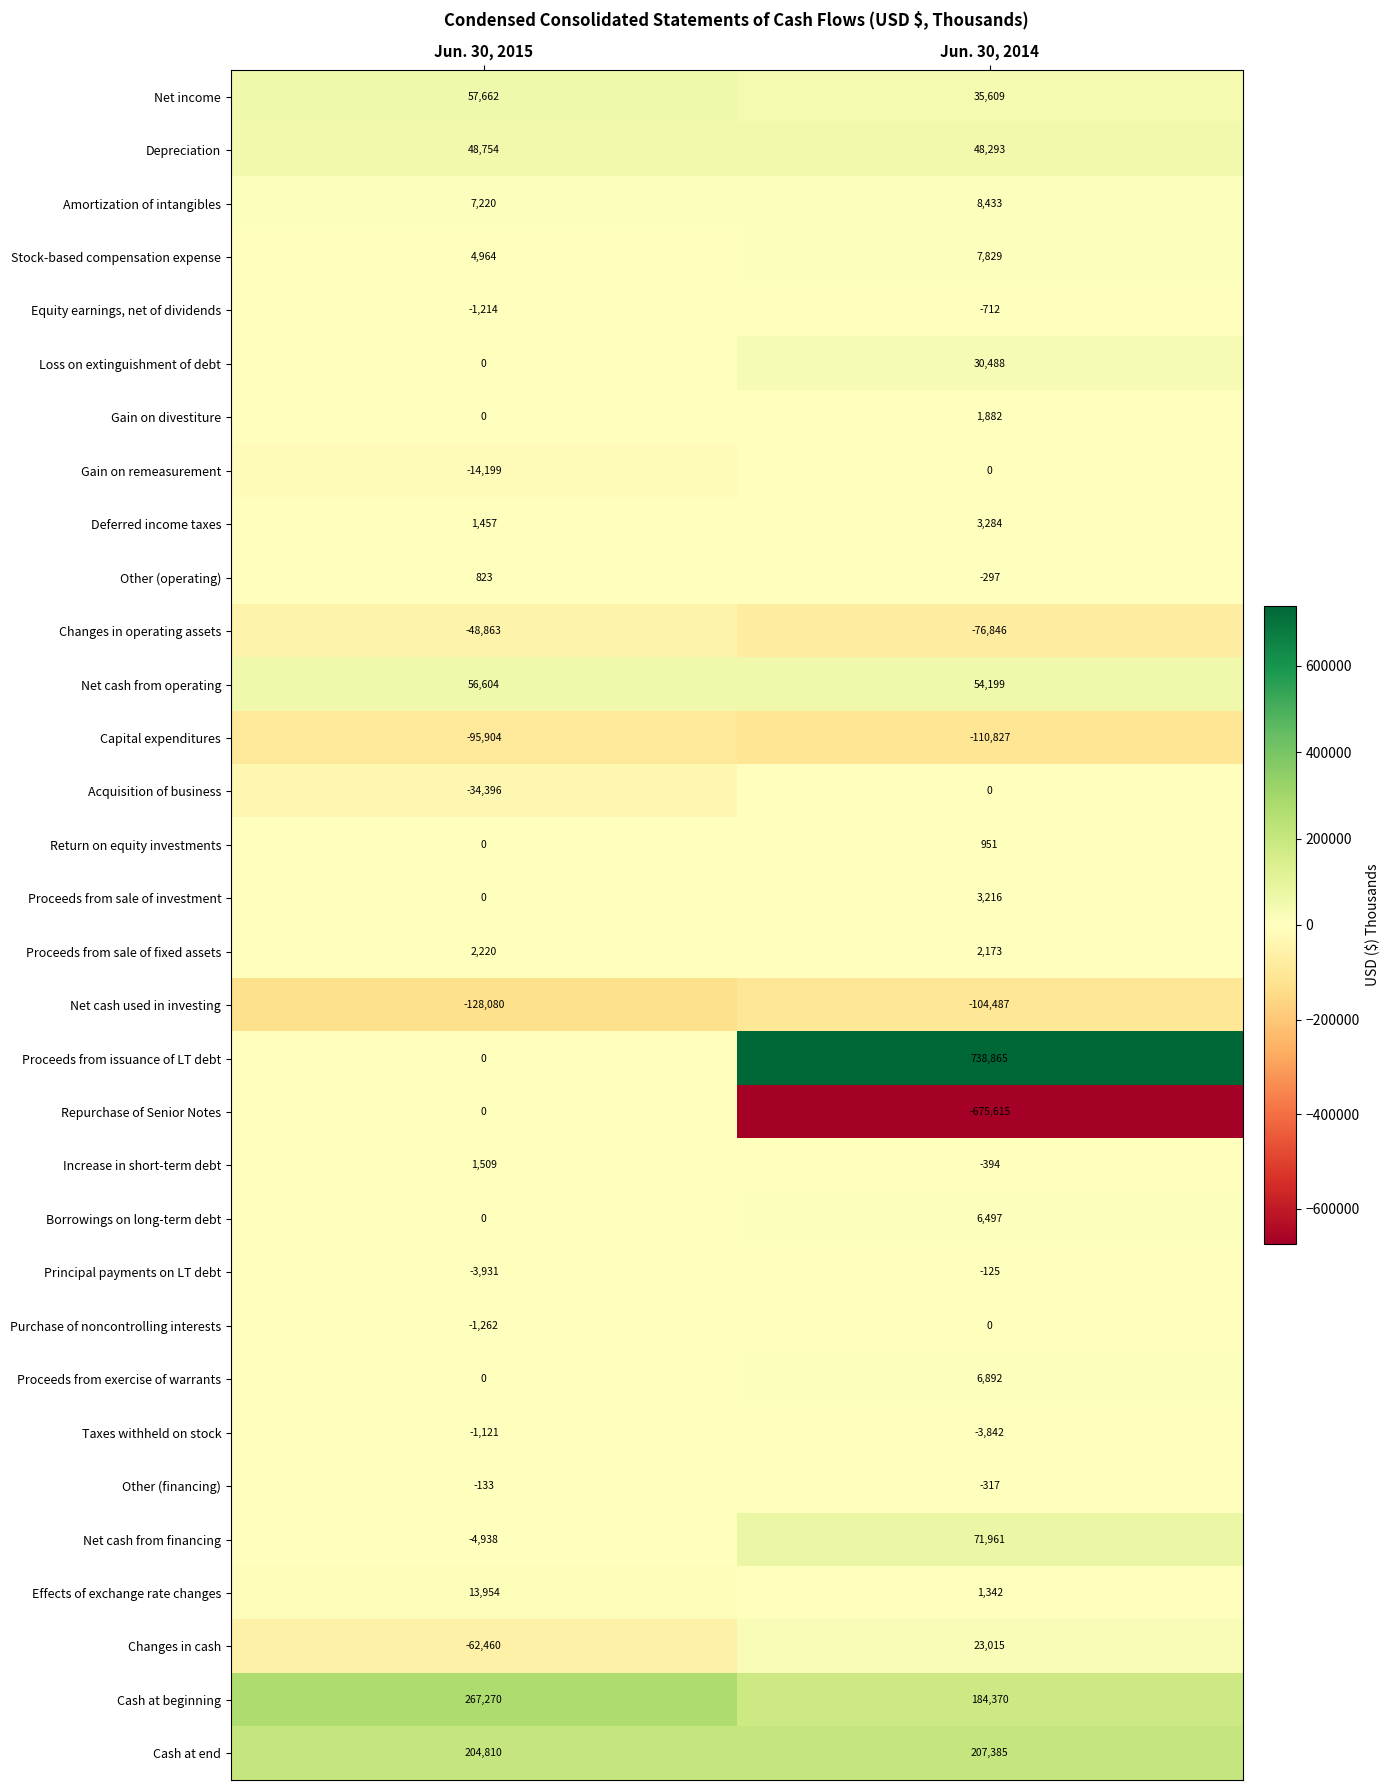

Between Jun. 30, 2015 and Jun. 30, 2014, which series saw the biggest shift?

Proceeds from issuance of LT debt